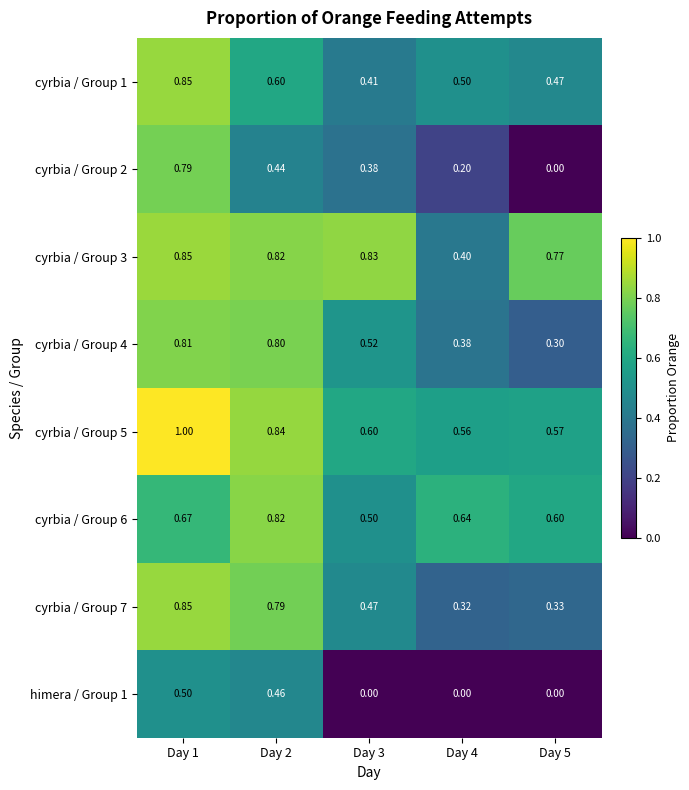

Is the value of cyrbia / Group 5 at Day 1 greater than the value of cyrbia / Group 6 at Day 3?

Yes